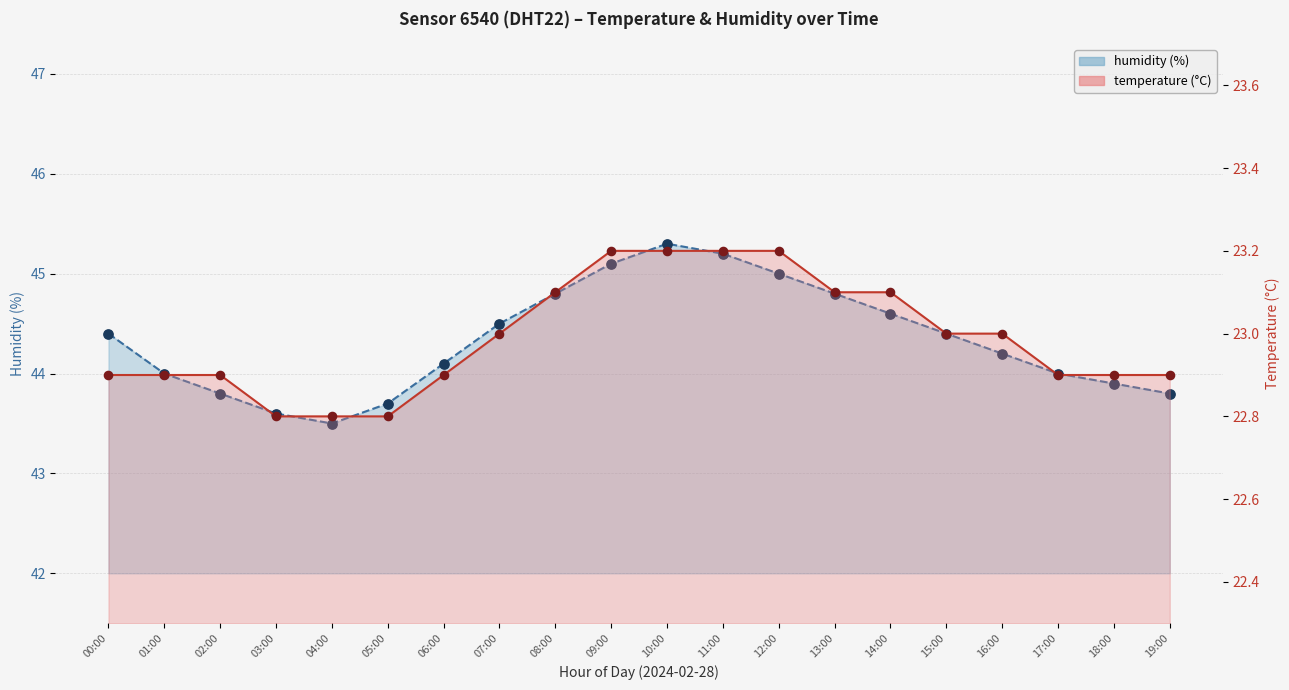

At how many categories does at least one series exceed 30?

20